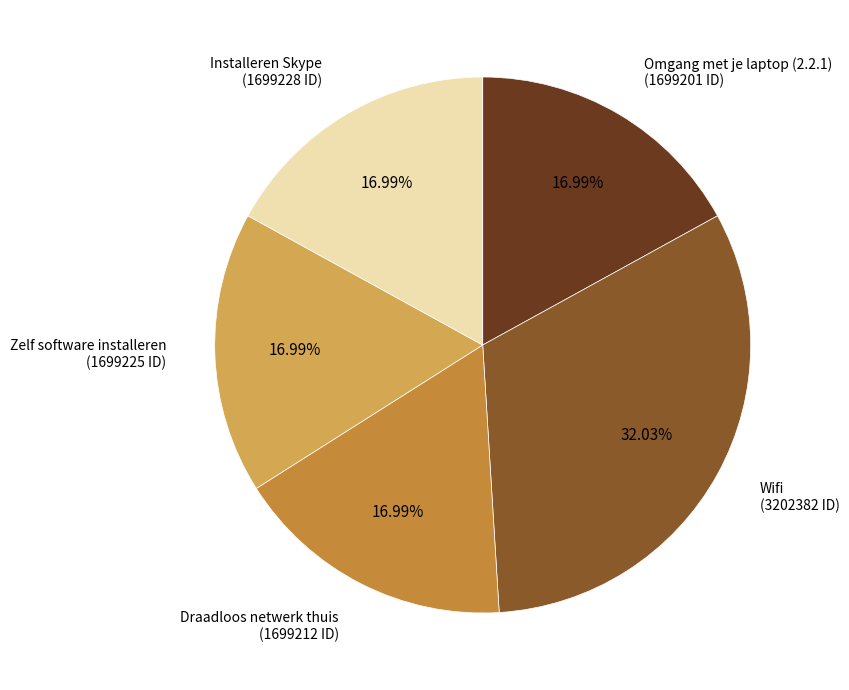

Count the number of slices in the pie.

5